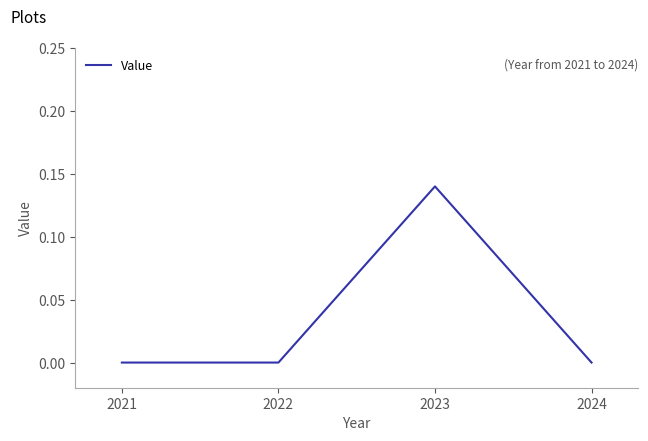

Between 2022 and 2023, which is larger?

2023